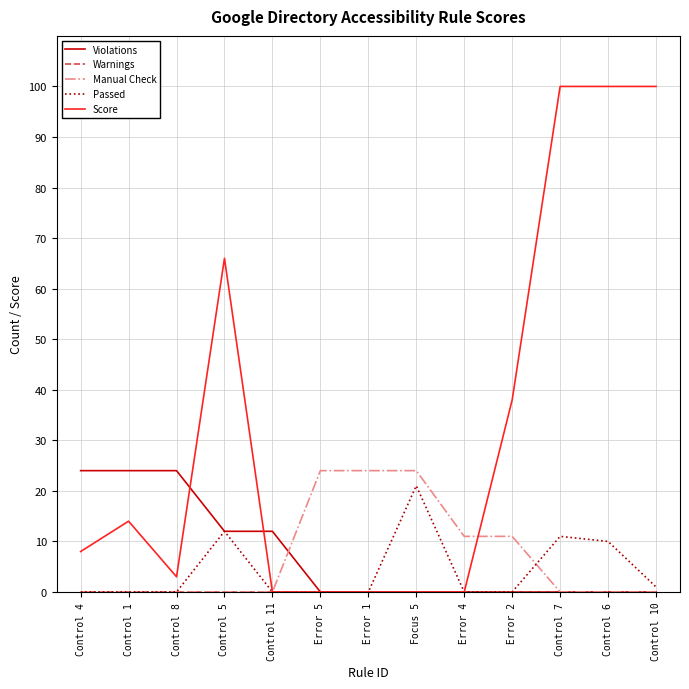

What position from the left is Error 5?

6